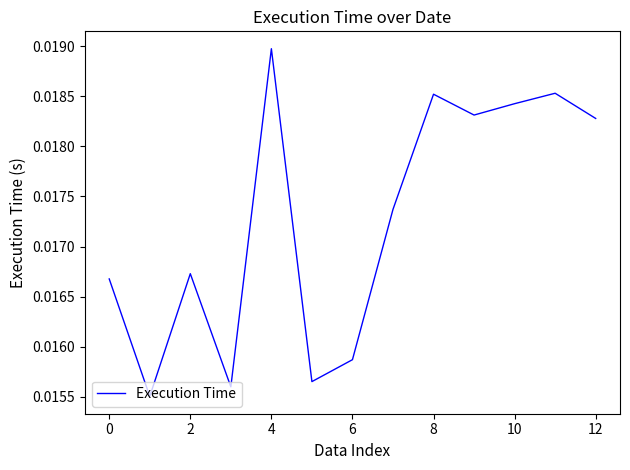

At which category does the data reach its first local peak?

2